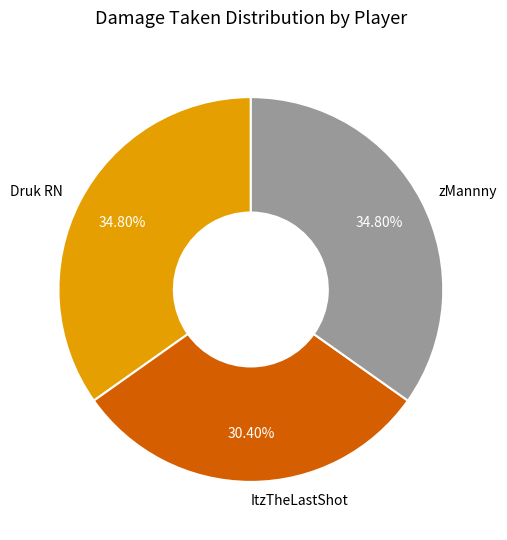

To the nearest percent, what is the difference between the largest and smallest slice percentages?

4%